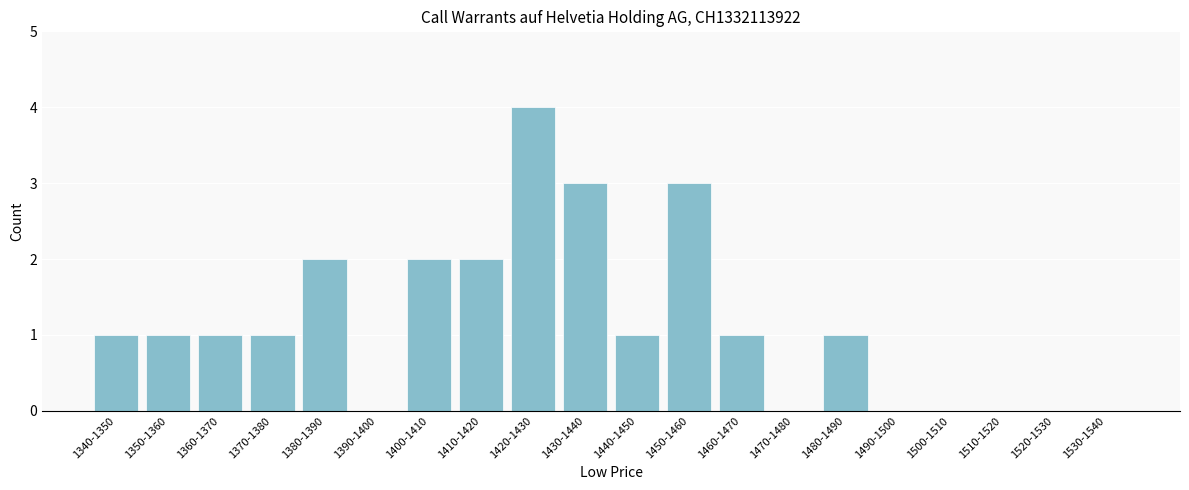

Reading right to left, what are all the values shown in this chart?

1530-1540=0	1520-1530=0	1510-1520=0	1500-1510=0	1490-1500=0	1480-1490=1	1470-1480=0	1460-1470=1	1450-1460=3	1440-1450=1	1430-1440=3	1420-1430=4	1410-1420=2	1400-1410=2	1390-1400=0	1380-1390=2	1370-1380=1	1360-1370=1	1350-1360=1	1340-1350=1